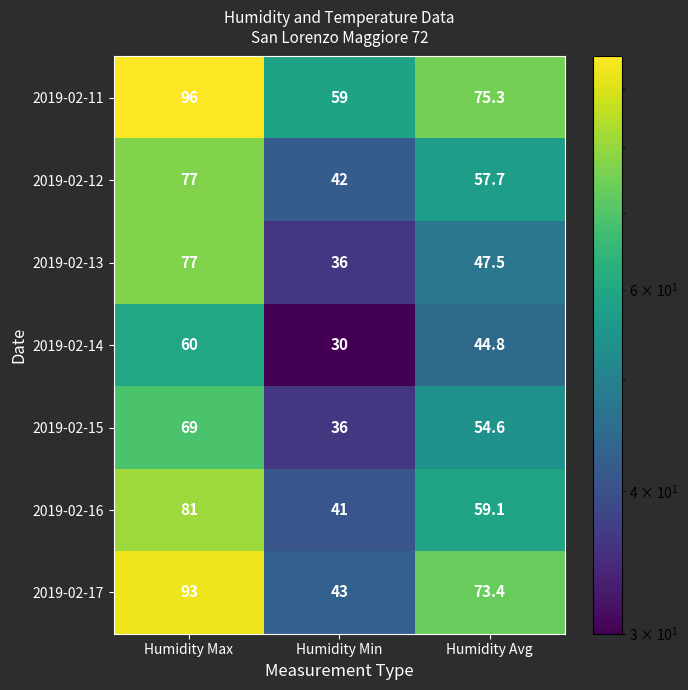

The 2019-02-14 series shows 20.2 at Humidity Min. True or false?

False